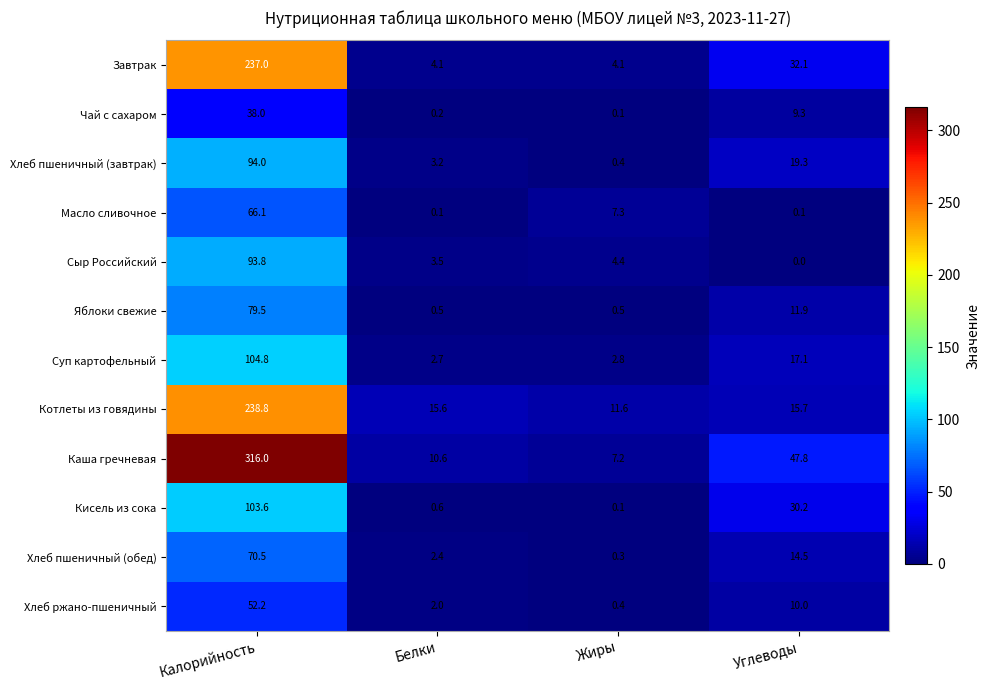

Where is Хлеб пшеничный (завтрак) nearest to the value 47?

Углеводы